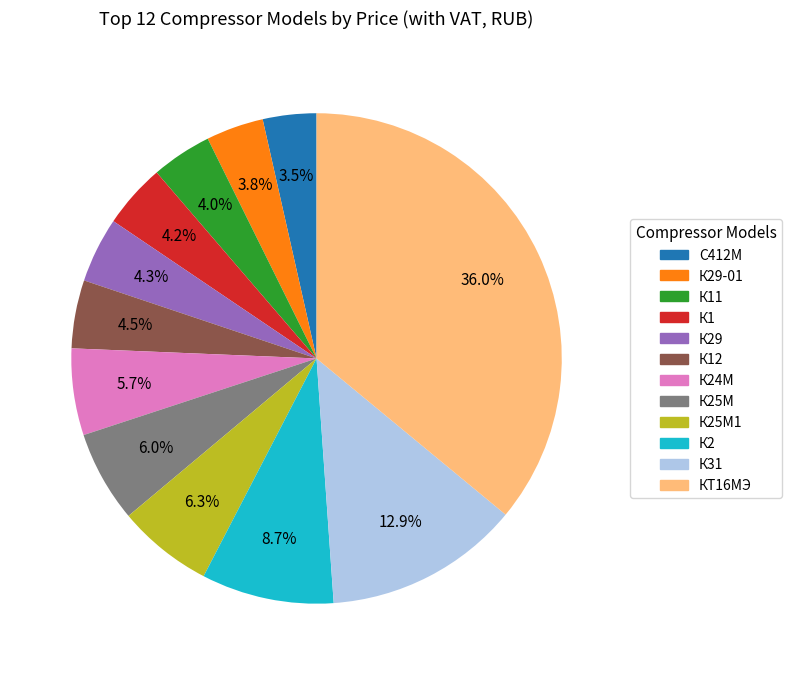

Is there any slice that represents more than half of the pie?

No